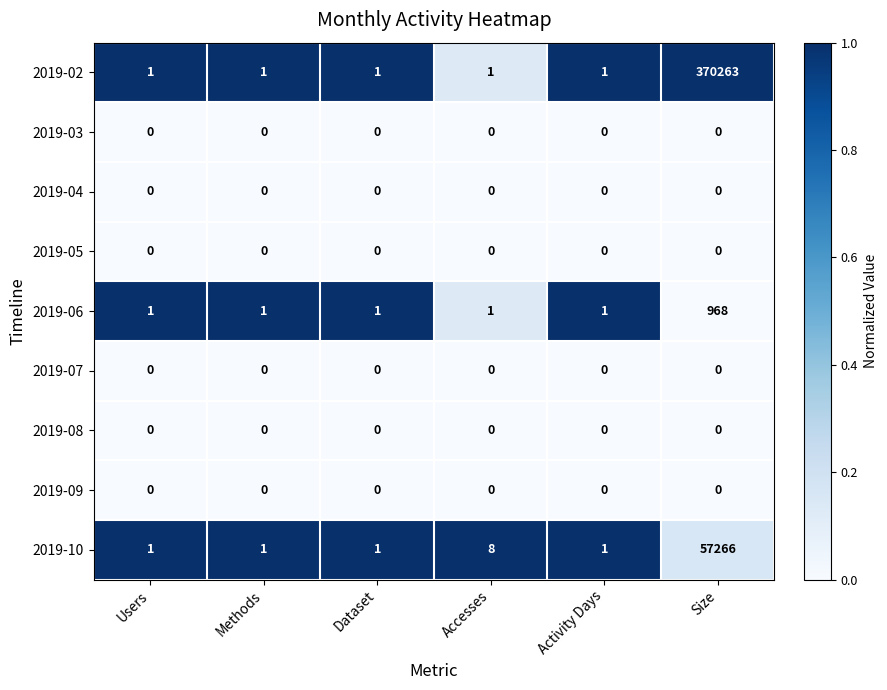

What is the spread (max minus min) of values at Activity Days?

1